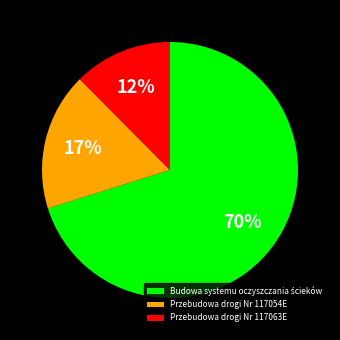

To the nearest percent, what percentage of the pie is Przebudowa drogi Nr 117054E?

17%